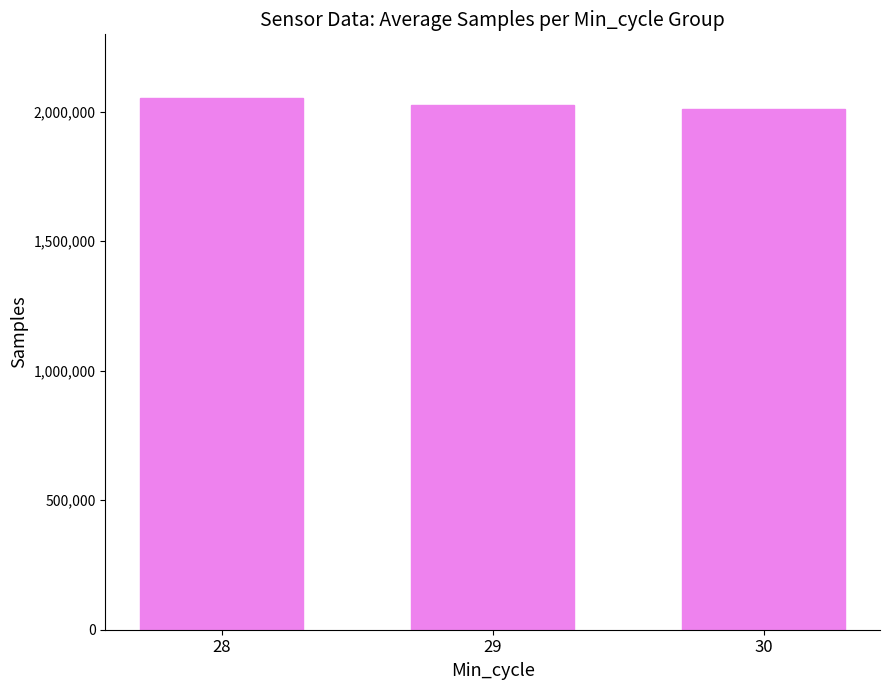

How many bars are there in total?

3